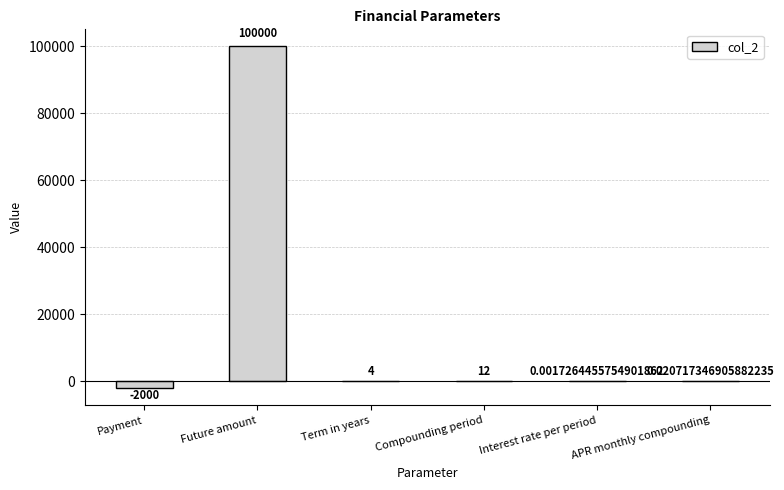

Count the number of data series in this chart.

1